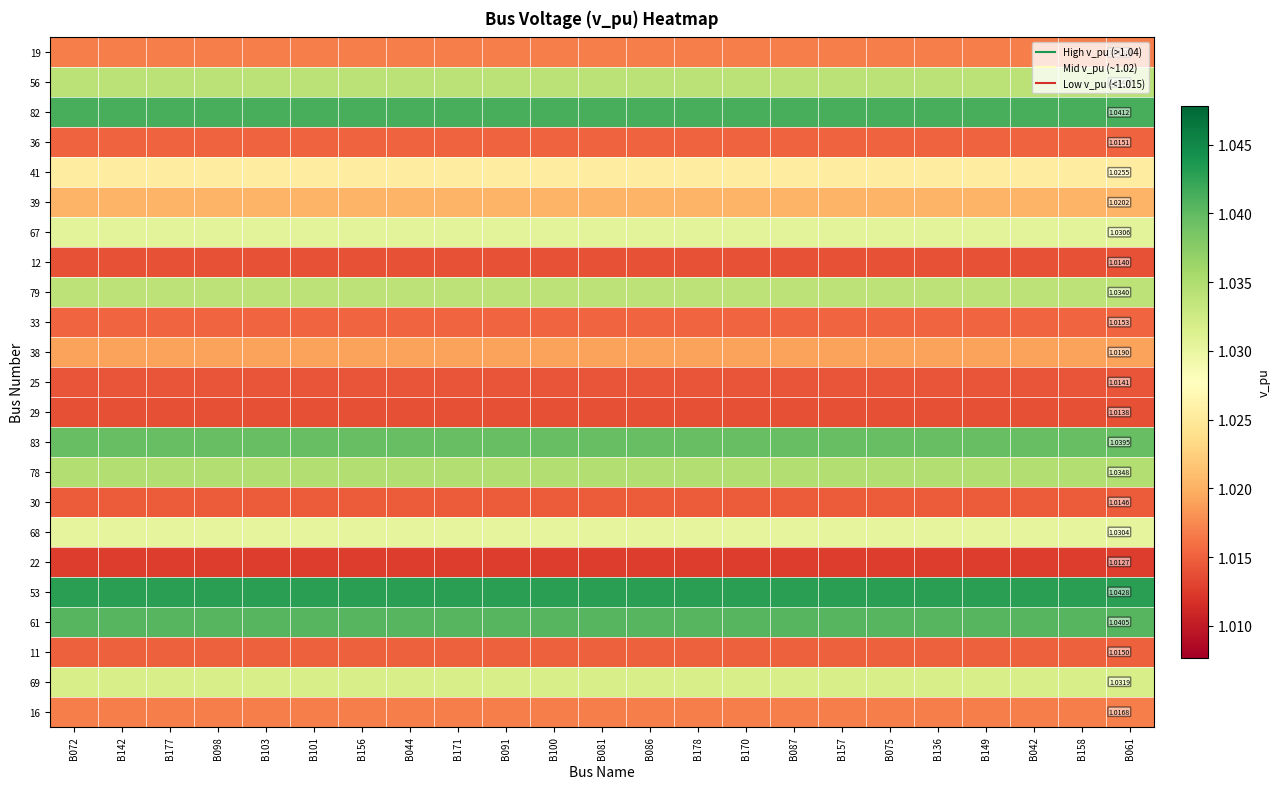

True or false: 36 has a value of 0.4 at B087.

False